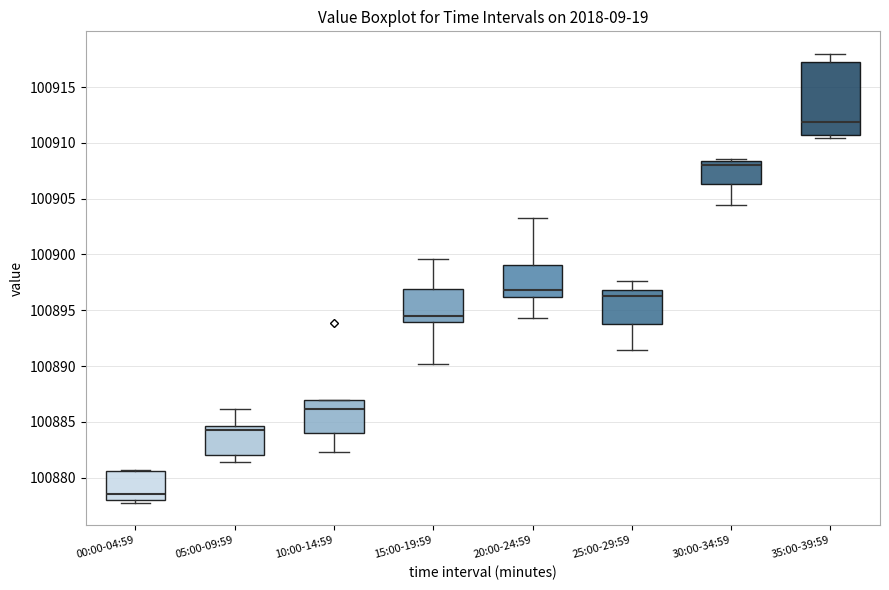

Which box's median line is the lowest?

00:00-04:59